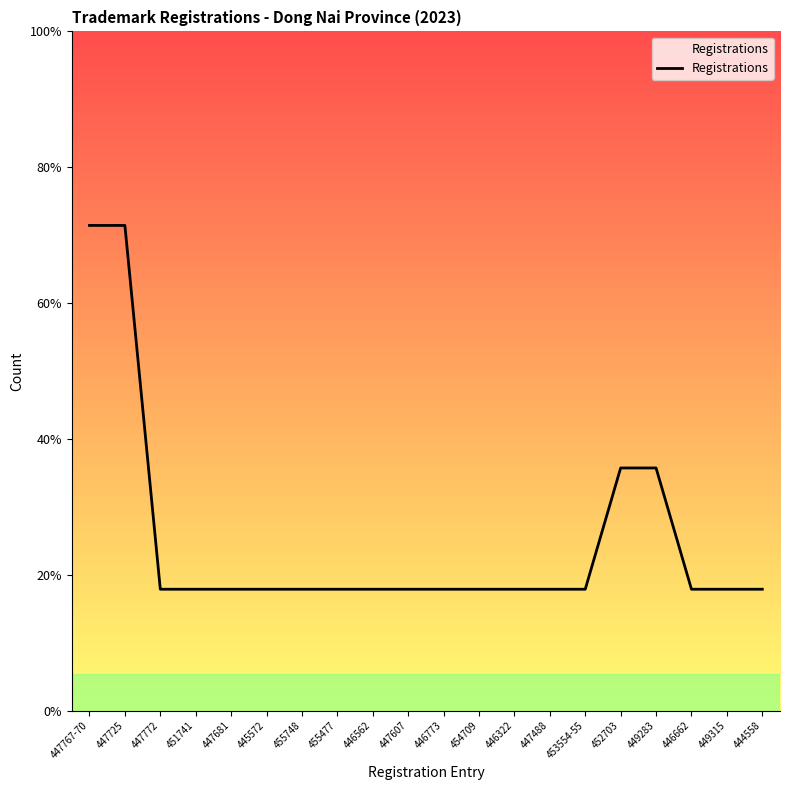

What is the change in value from 447772 to 452703?

+1